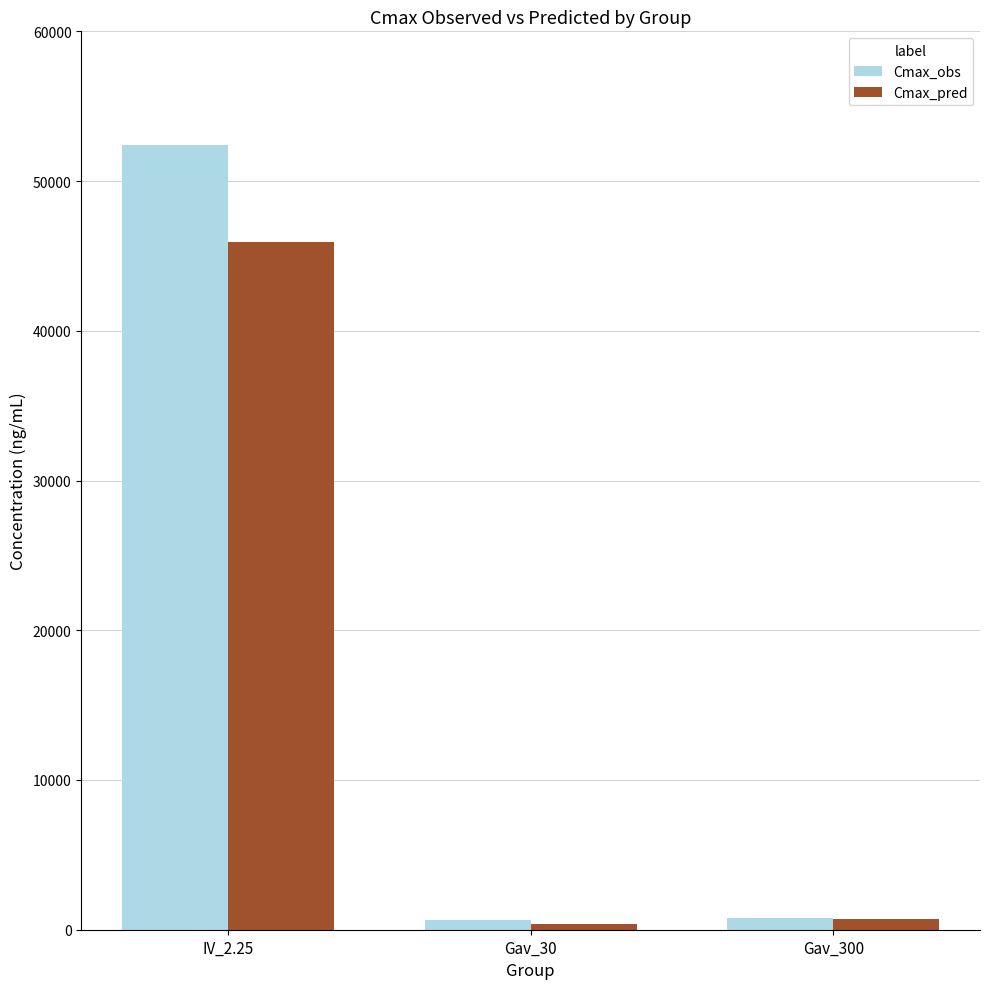

The value of Cmax_obs at IV_2.25 is 52400. True or false?

True